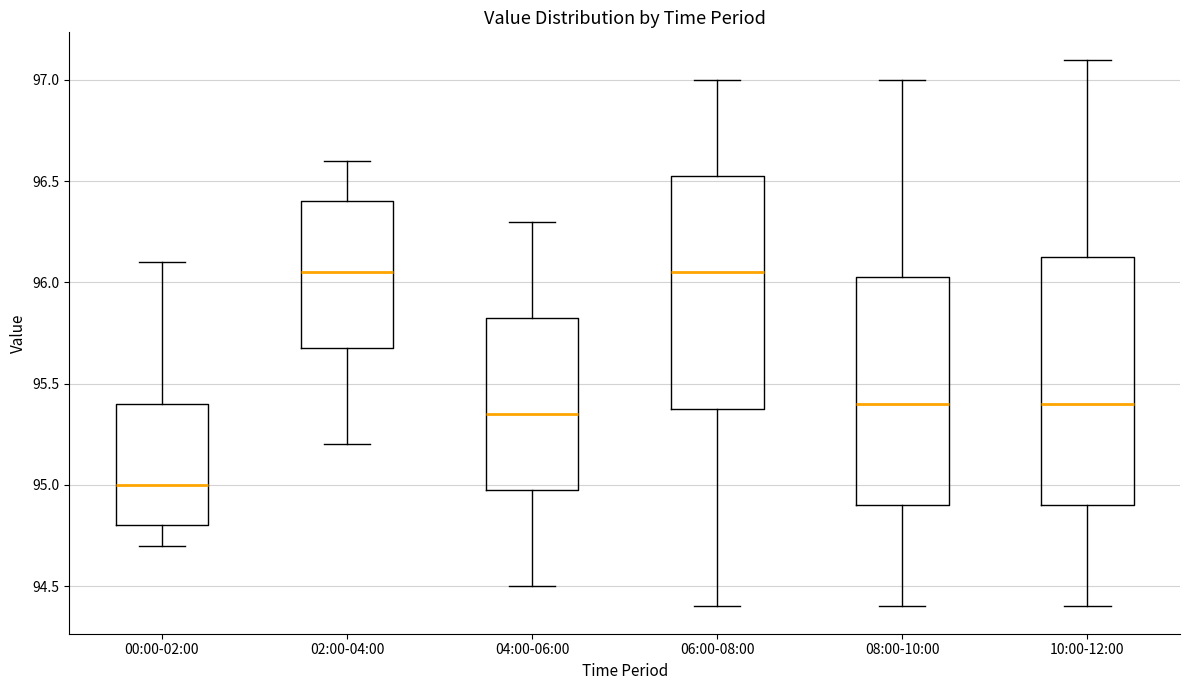

Which box is the tallest, from its lower edge to its upper edge?

10:00-12:00